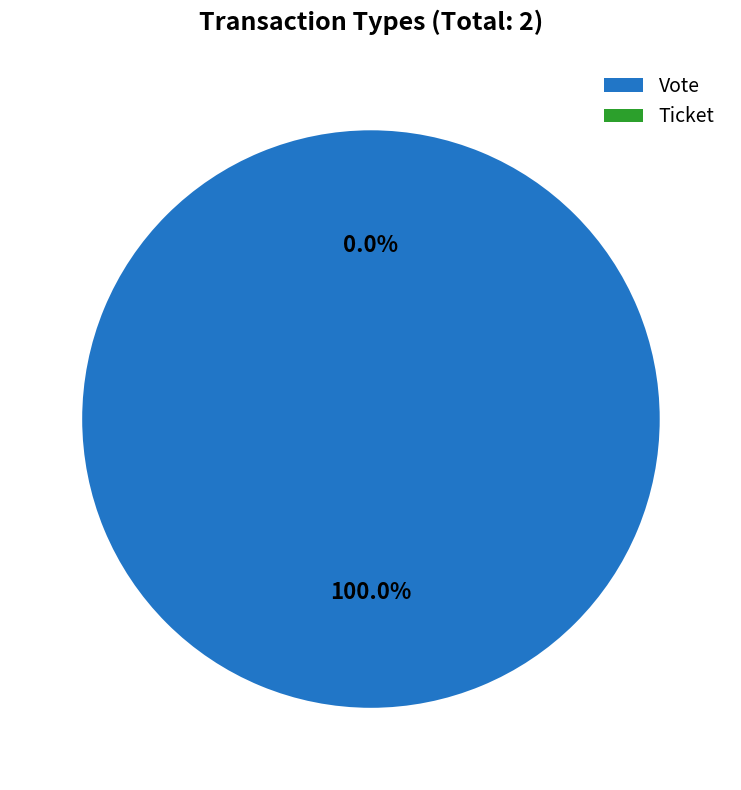

What is the smallest slice in the pie chart?

Ticket